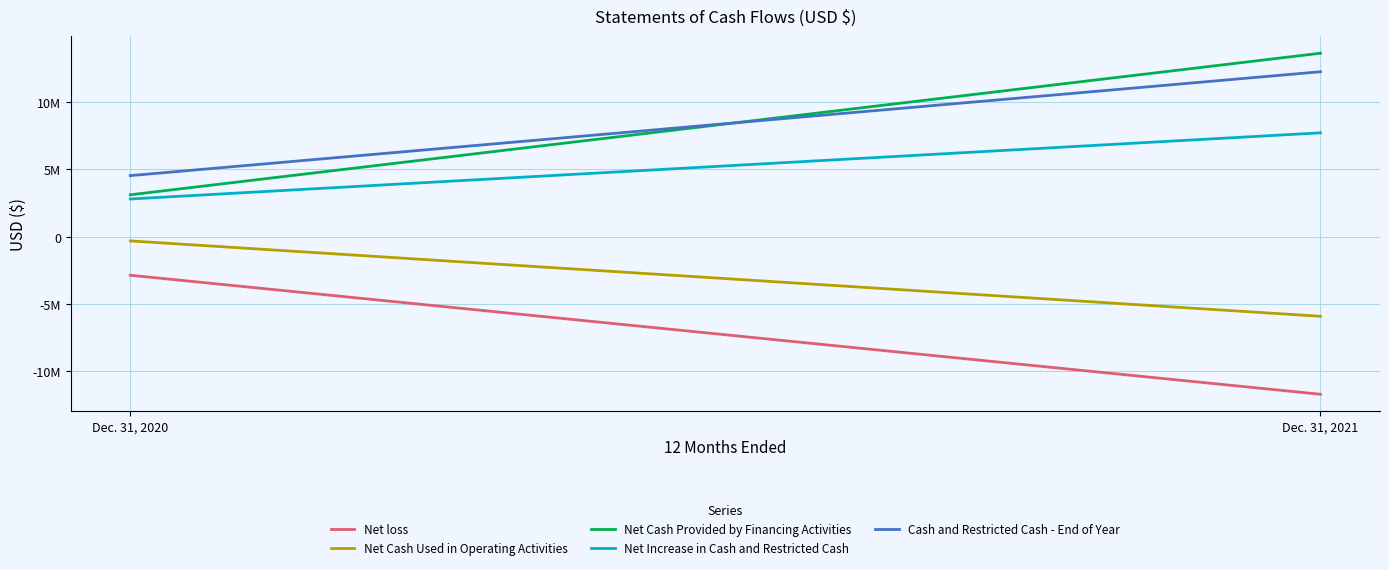

Count the number of categories in the chart.

2